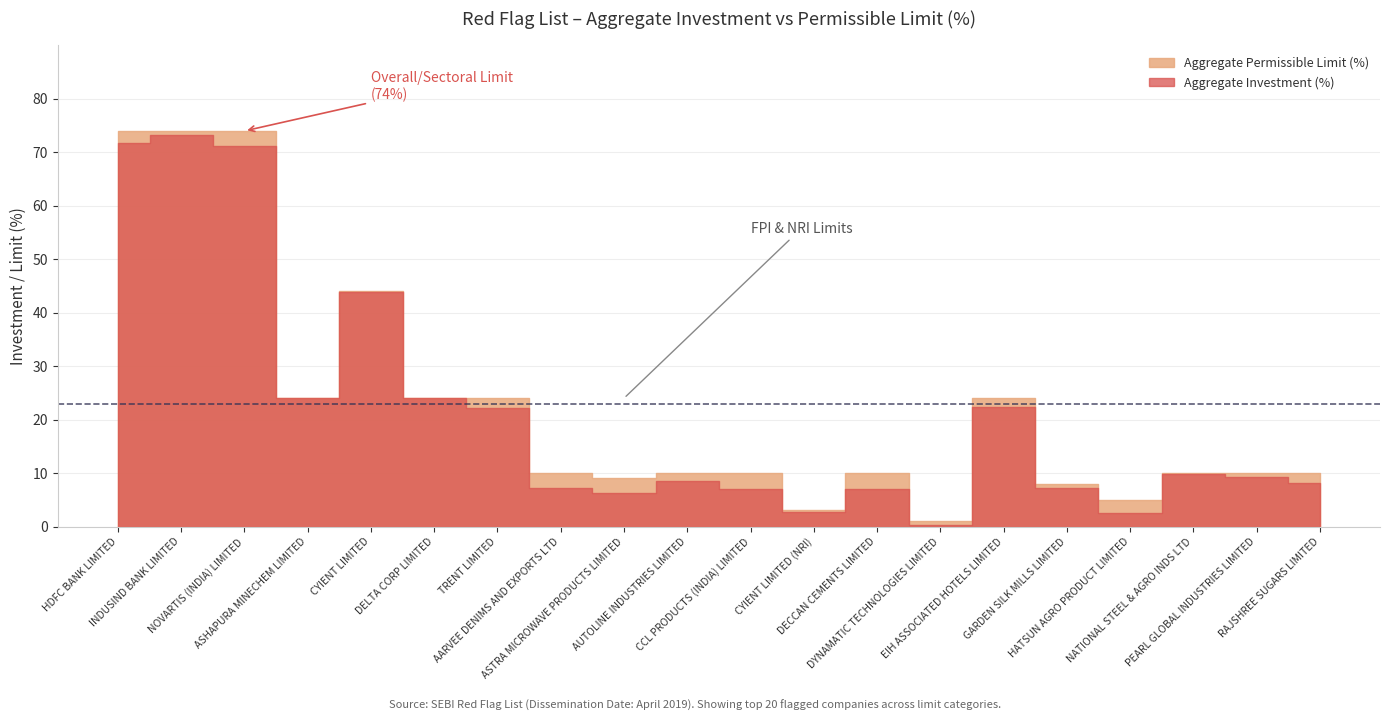

The Aggregate Investment (%) series shows 7.1 at CCL PRODUCTS (INDIA) LIMITED. True or false?

True